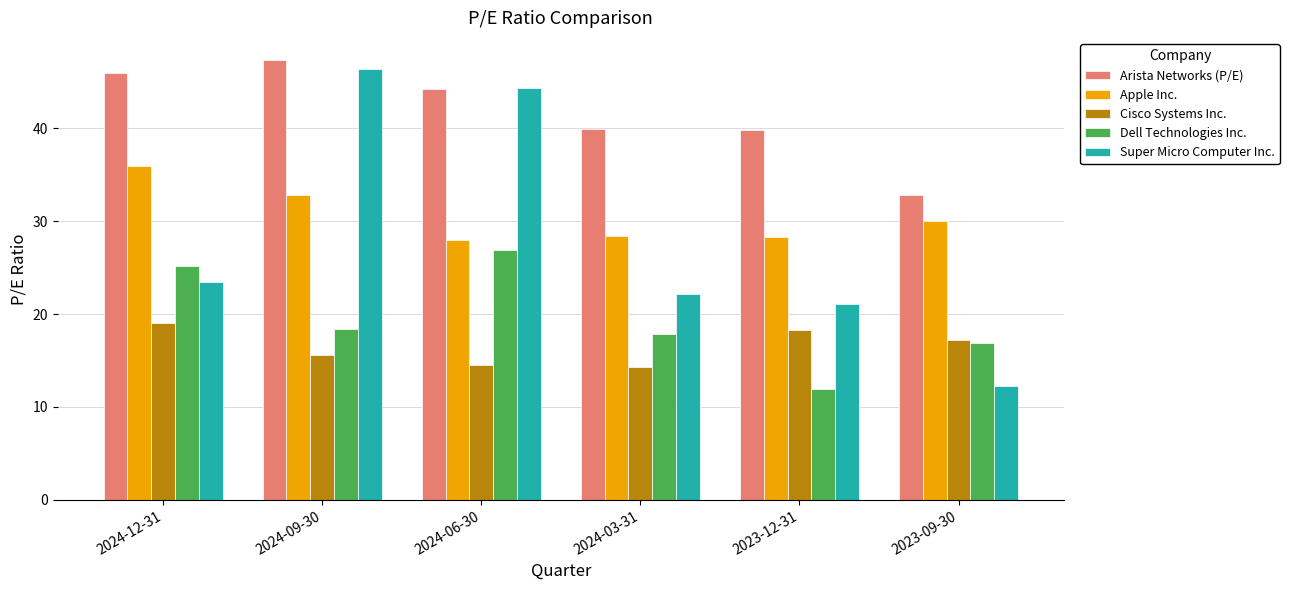

Which series has the widest spread of values?

Super Micro Computer Inc.